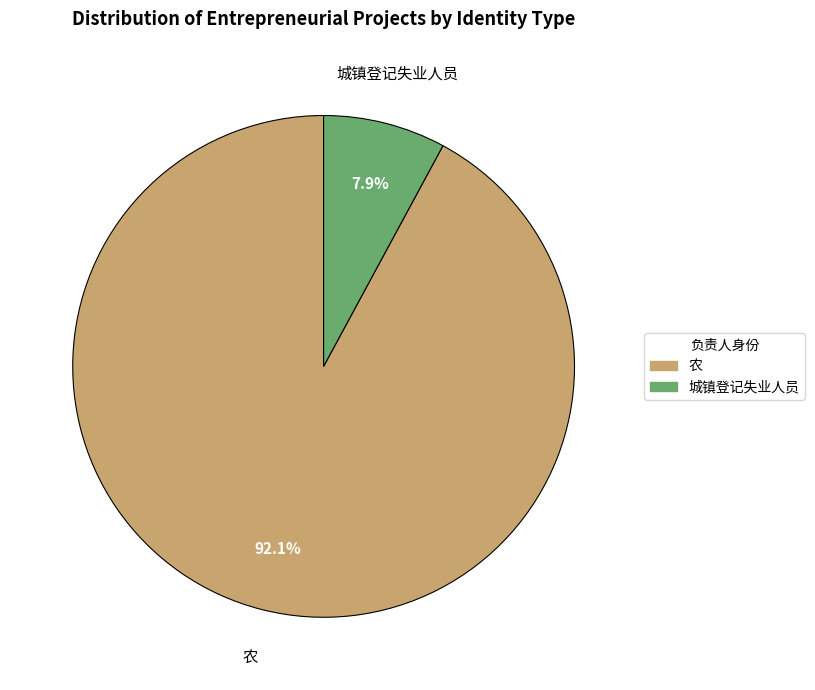

Which slice is the smallest?

城镇登记失业人员